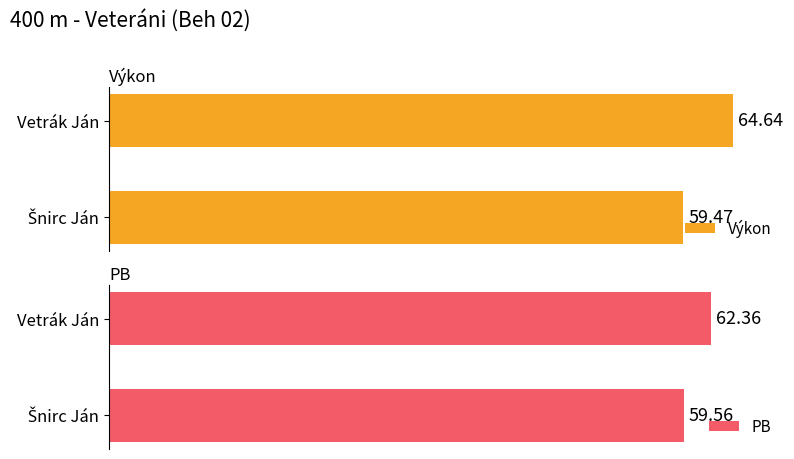

At how many categories does at least one series exceed 59?

2